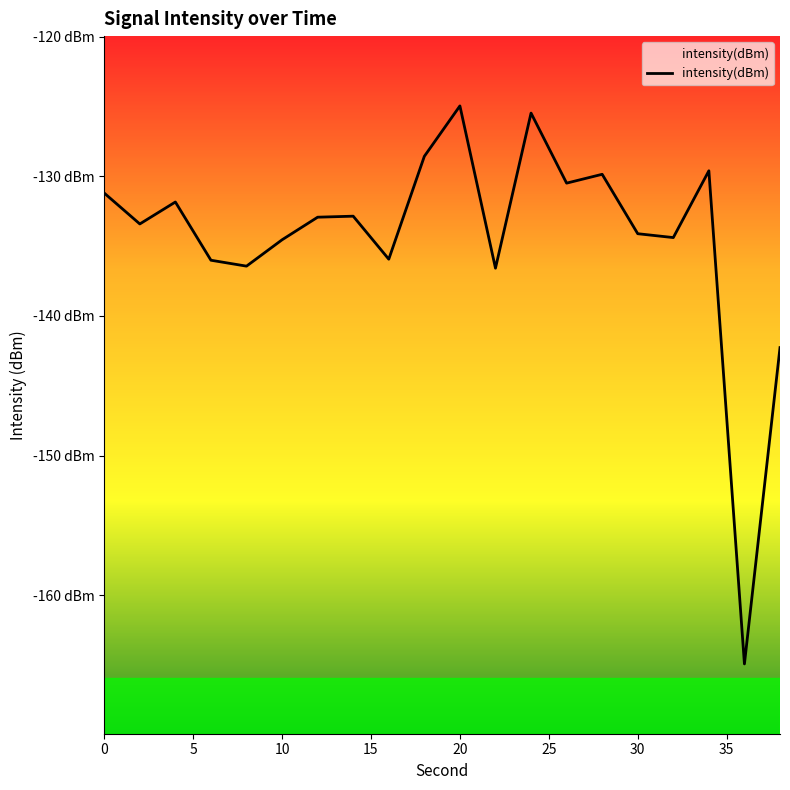

What is the change in value from 30 to 32?

-0.3